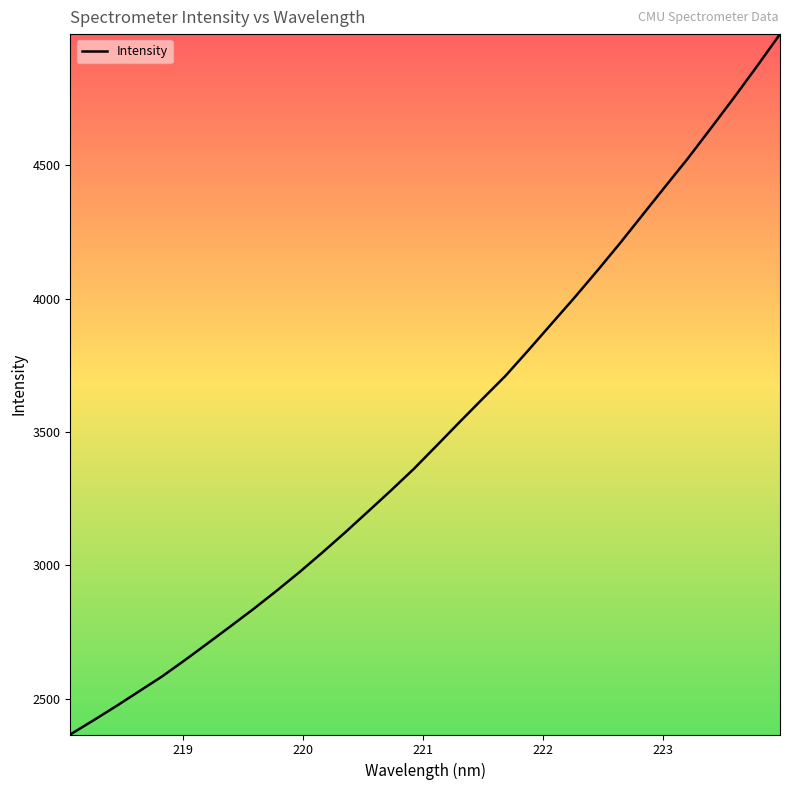

What is the difference between the maximum and minimum values?

2625.5